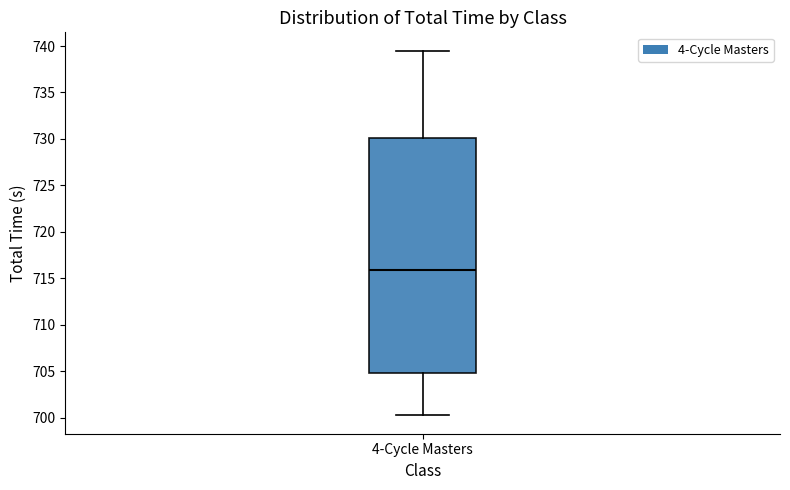

Where does the median line of the box for 4-Cycle Masters sit on the y-axis? The values are not printed on the chart, so give them approximately, as read against the axis.

716.0